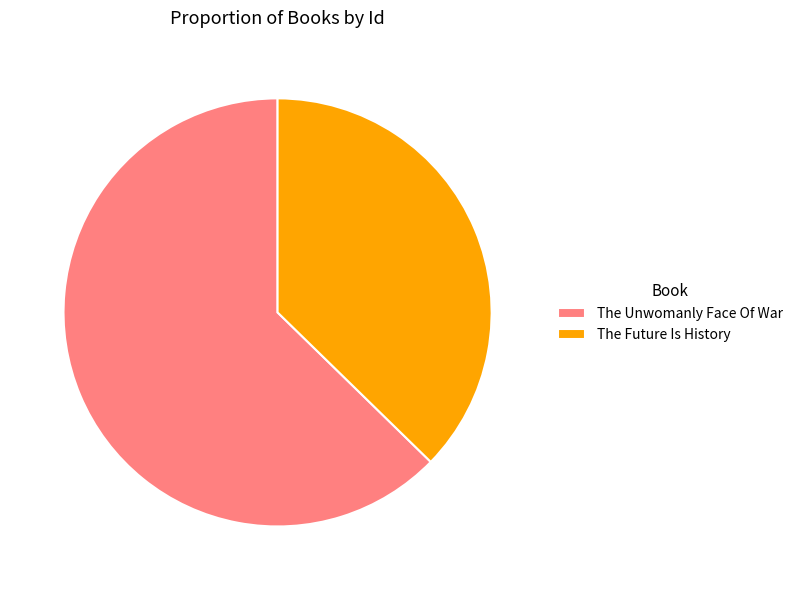

How many slices are in this pie chart?

2